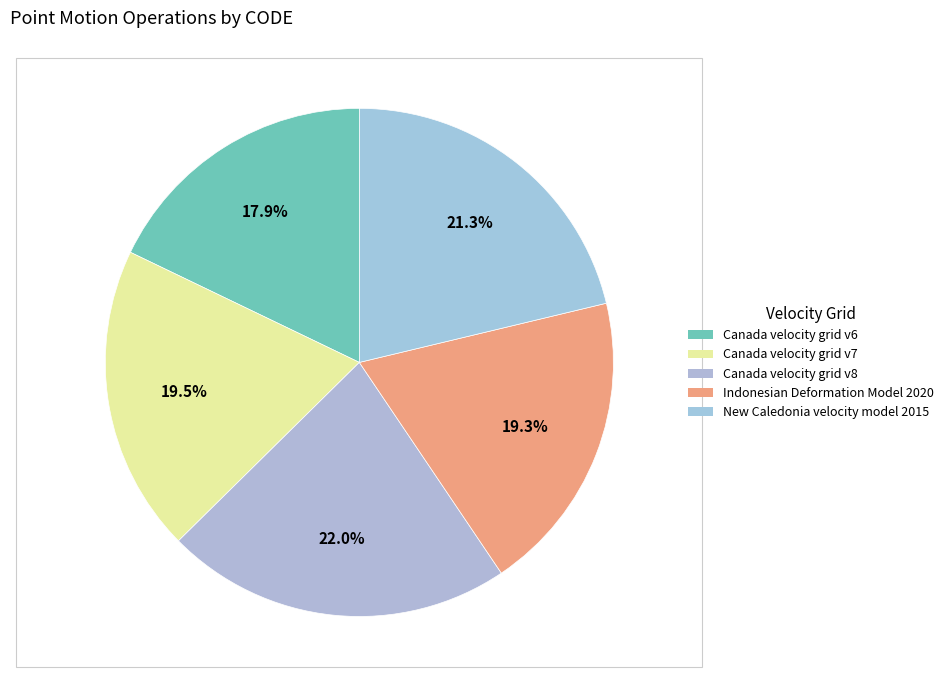

Count the number of slices in the pie.

5